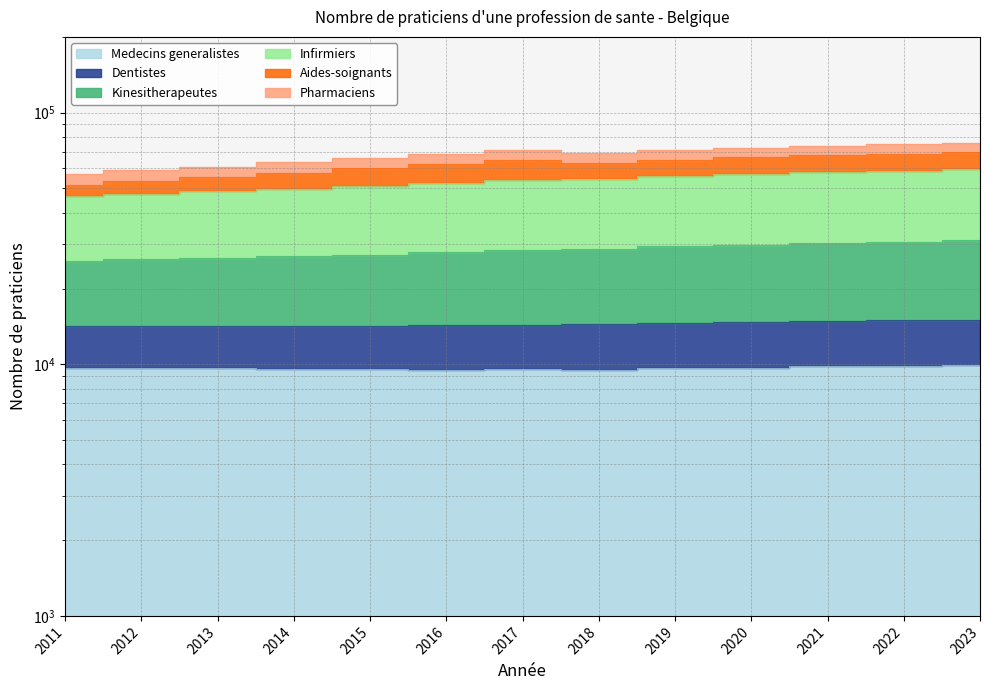

How many categories are shown in the chart?

13